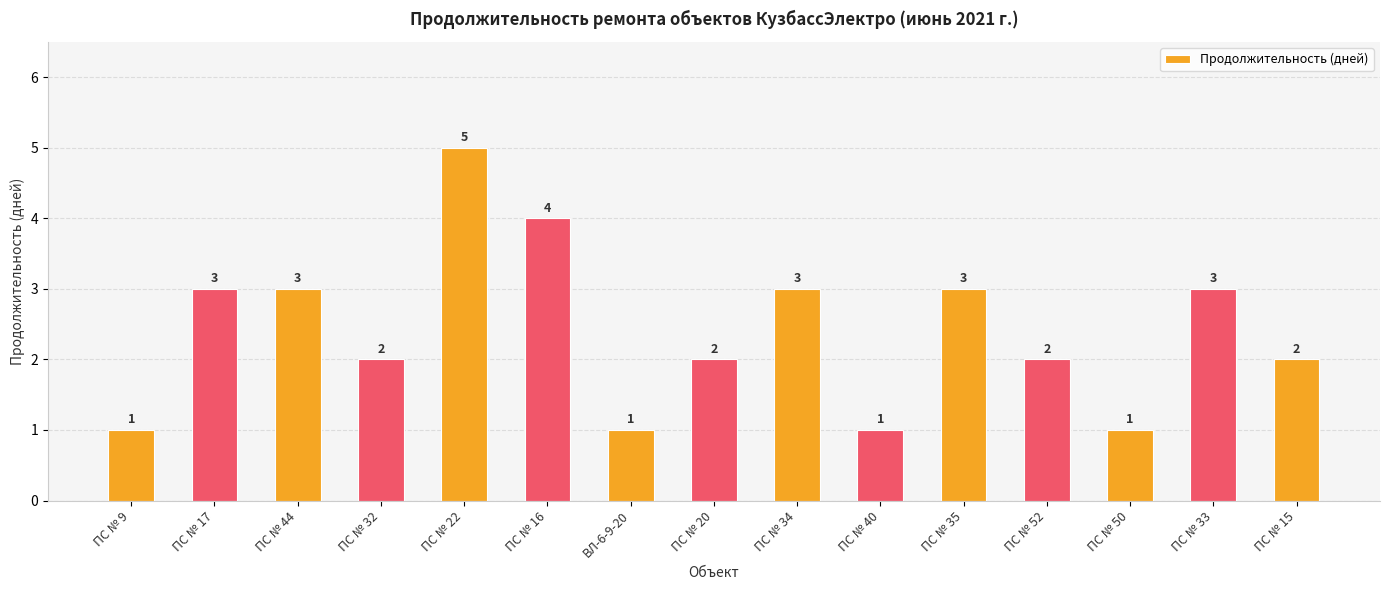

How many values are between 1 and 3?

13